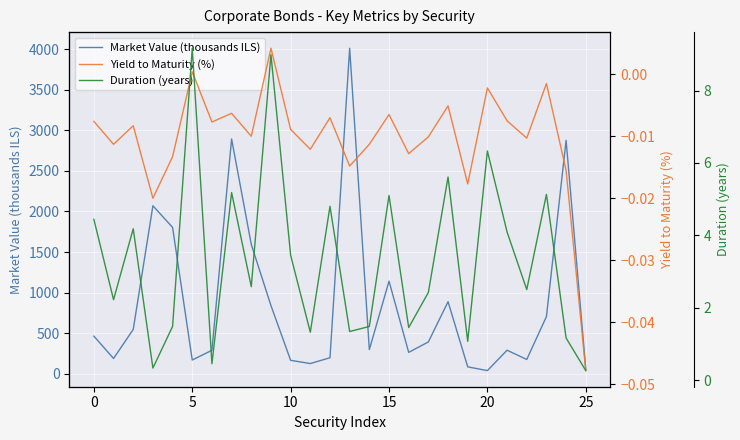

True or false: Market Value (thousands ILS) and Yield to Maturity (%) cross at least once.

False